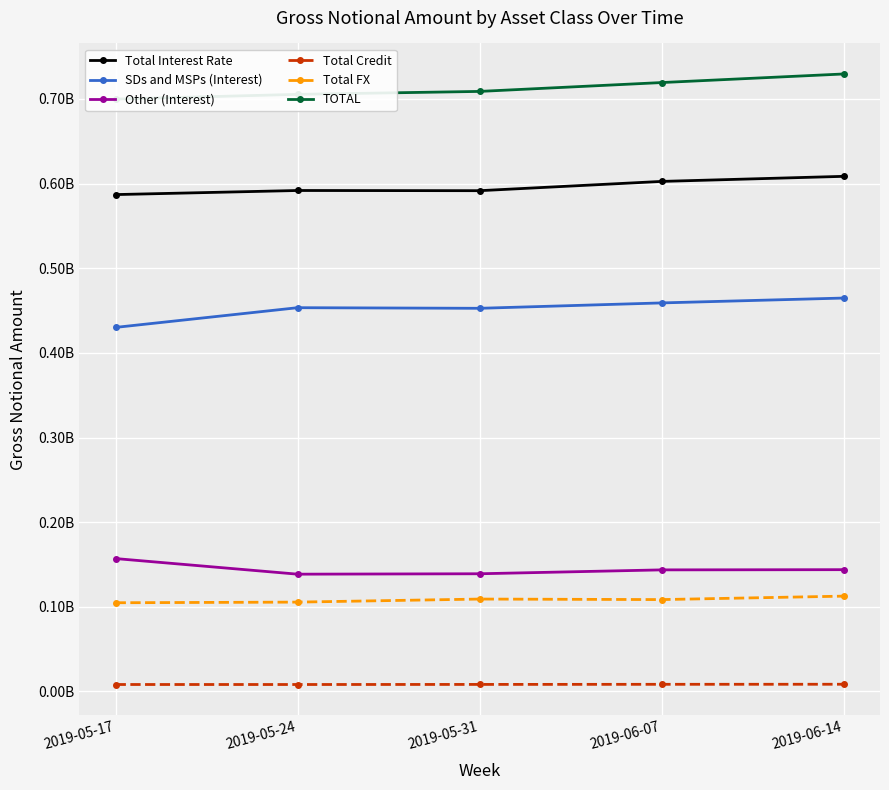

What is the total value across all series at 2019-06-14?

2067751976